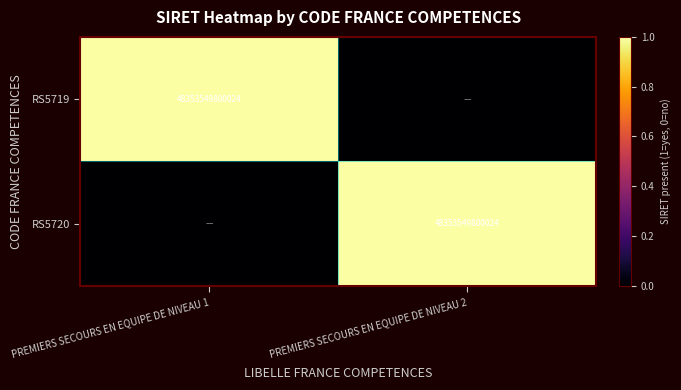

Which category has the lowest value across all series?

PREMIERS SECOURS EN EQUIPE DE NIVEAU 2